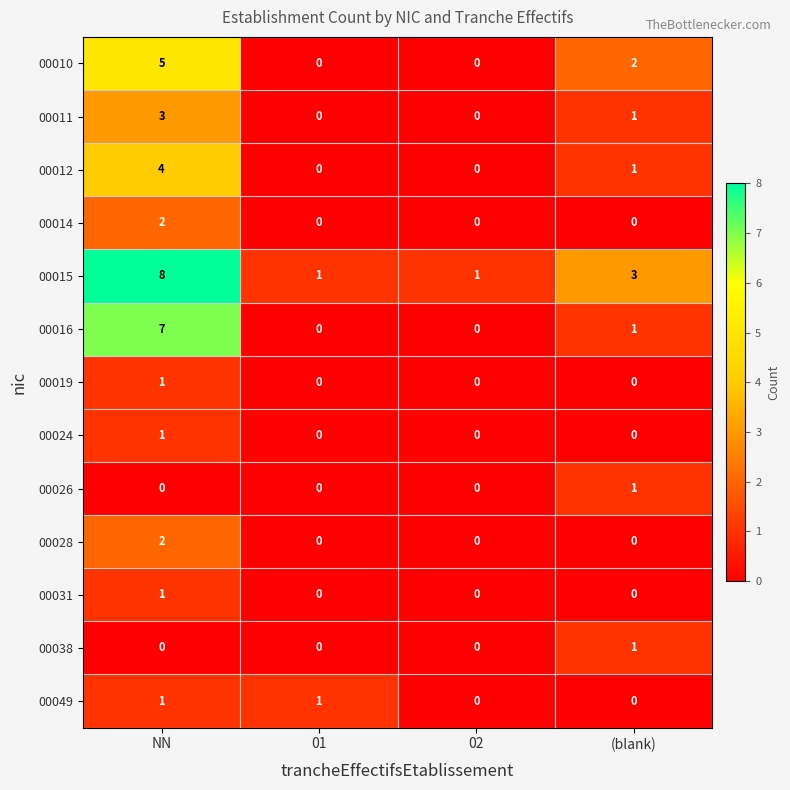

Between 01 and 02, which series saw the biggest shift?

00049